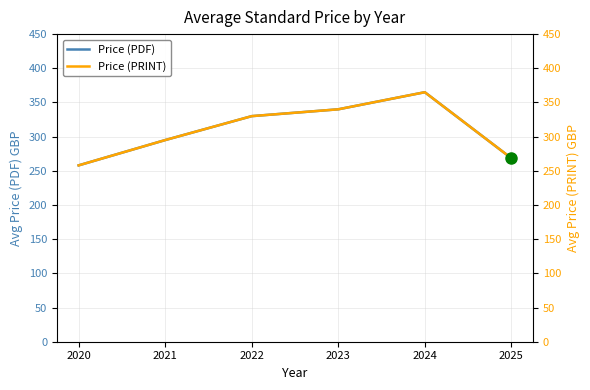

The value of Price (PRINT) at 2025 is 154.3. True or false?

False